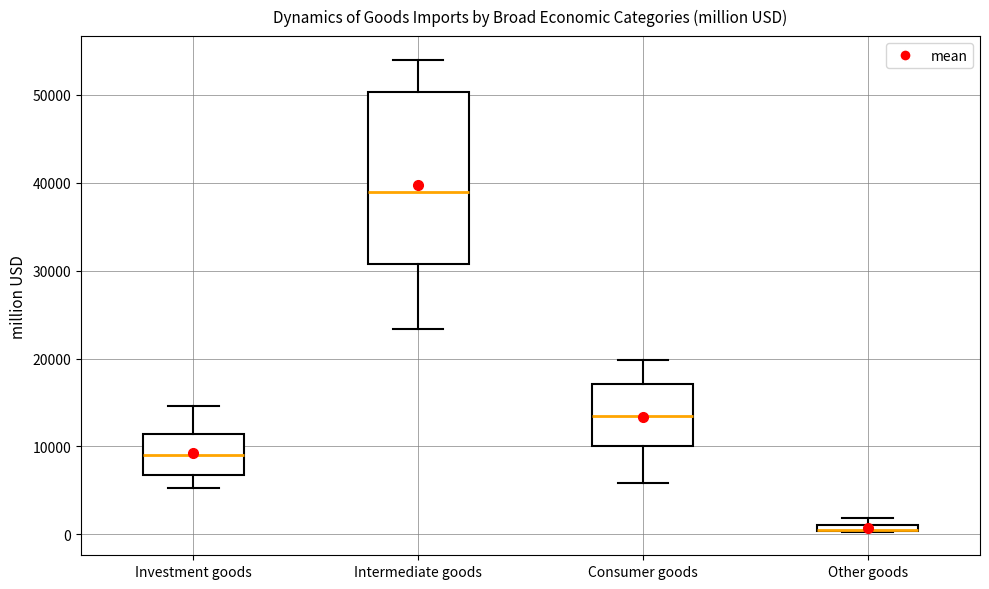

Where does the lower whisker of the box for Investment goods end on the y-axis? The values are not printed on the chart, so give them approximately, as read against the axis.

5000